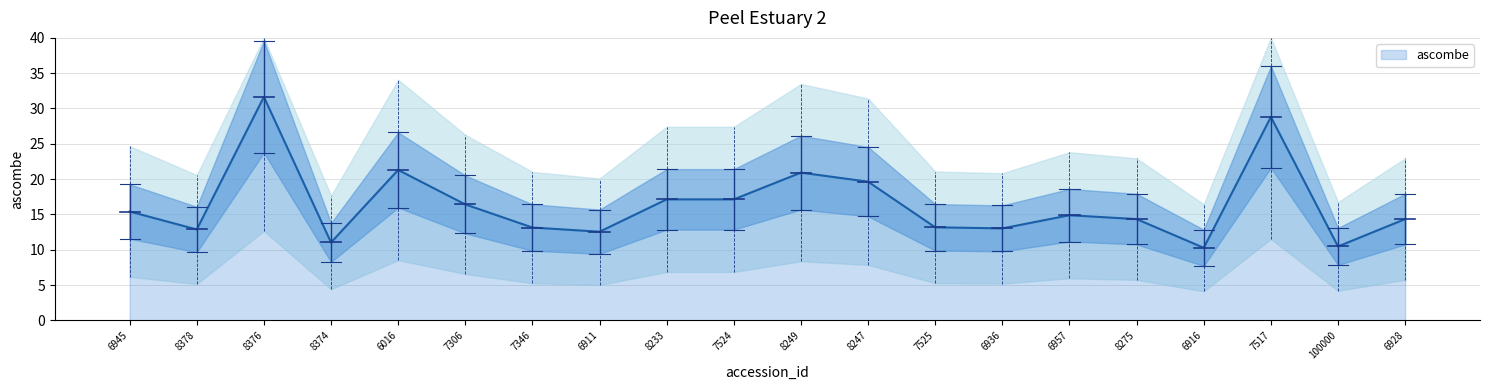

Does the chart display data point markers on the line(s)?

No